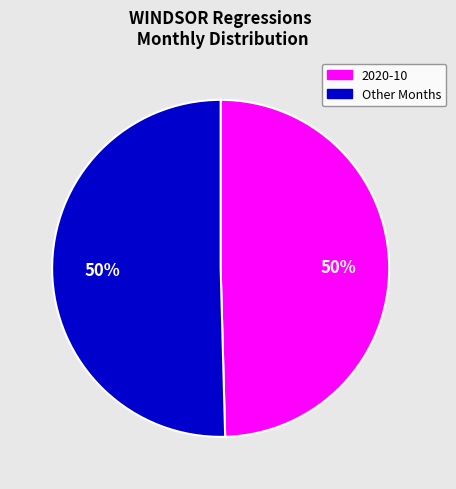

Count the number of slices in the pie.

2